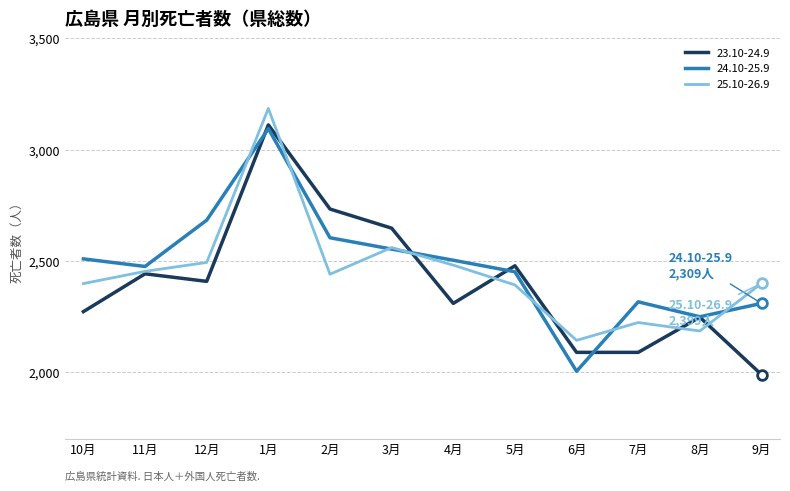

What is the minimum value shown in the chart?

1989